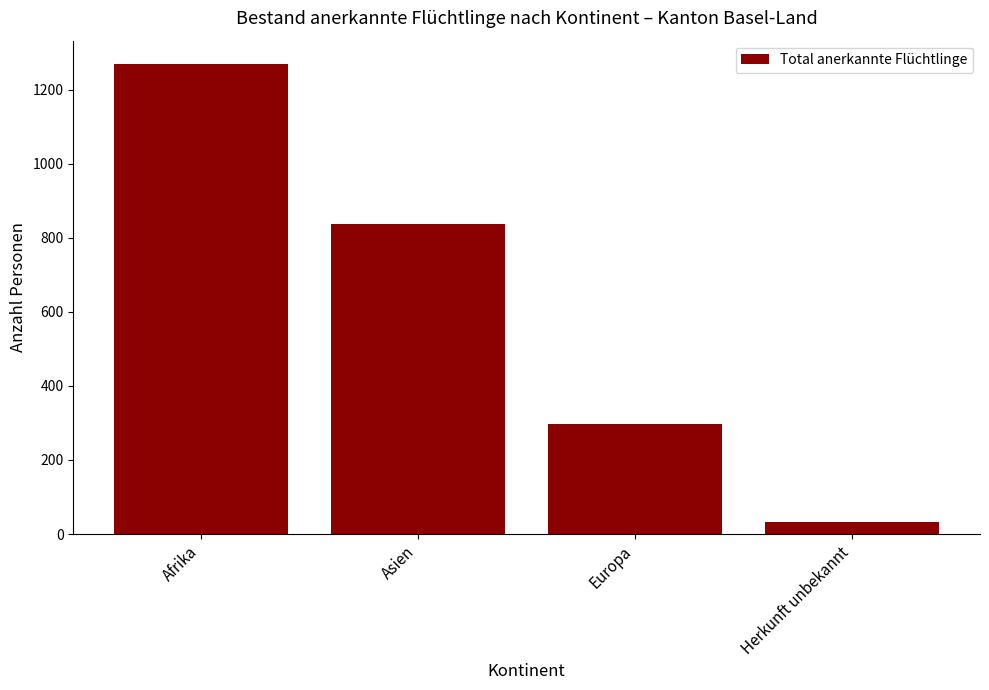

How many values are below 837?

2